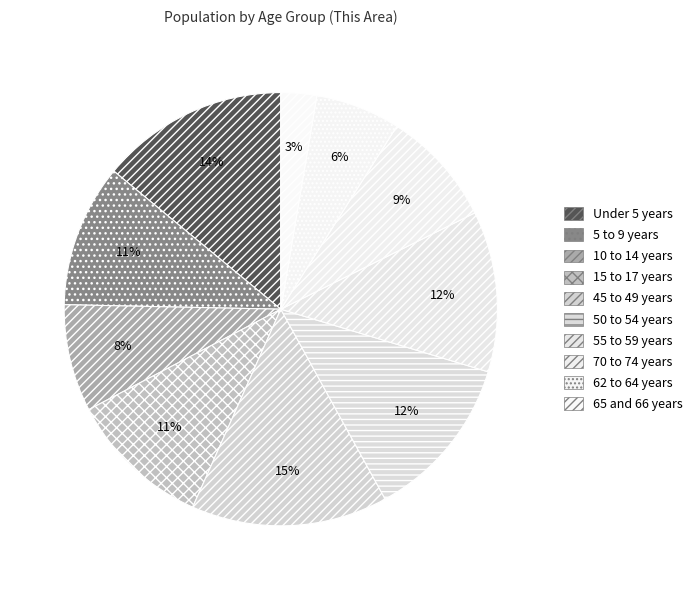

To the nearest percent, what is the difference between the largest and smallest slice percentages?

12%